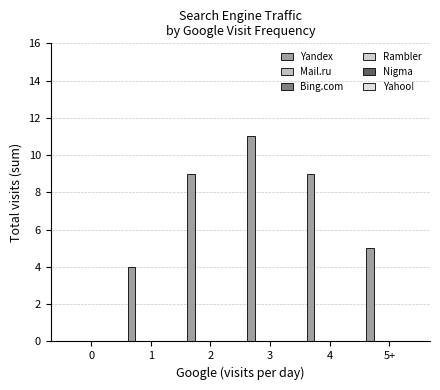

How many distinct data groups are displayed?

1